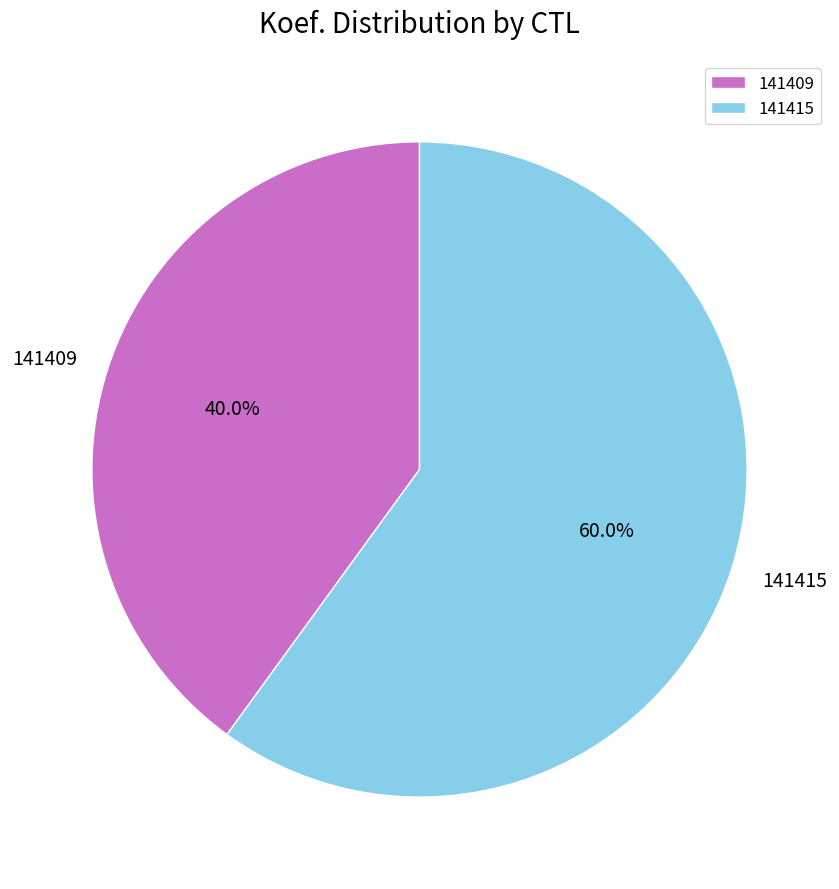

To the nearest percent, what is the combined percentage of 141409 and 141415?

100%